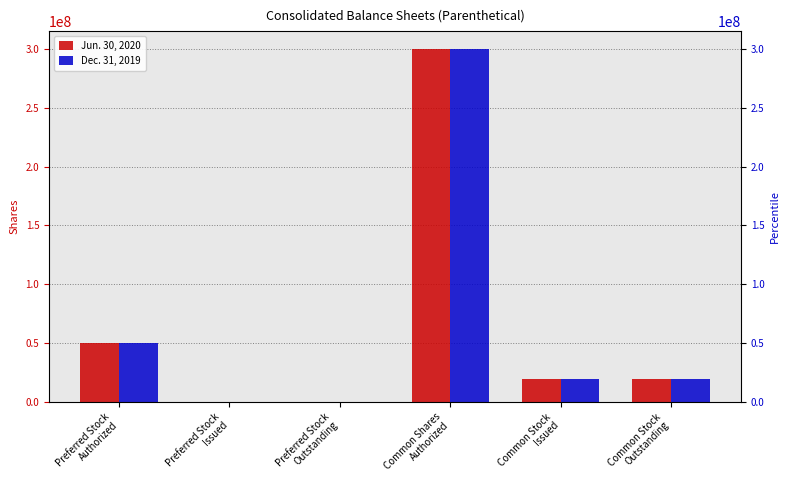

List the series in order of their overall mean, lowest first.

Dec. 31, 2019, Jun. 30, 2020